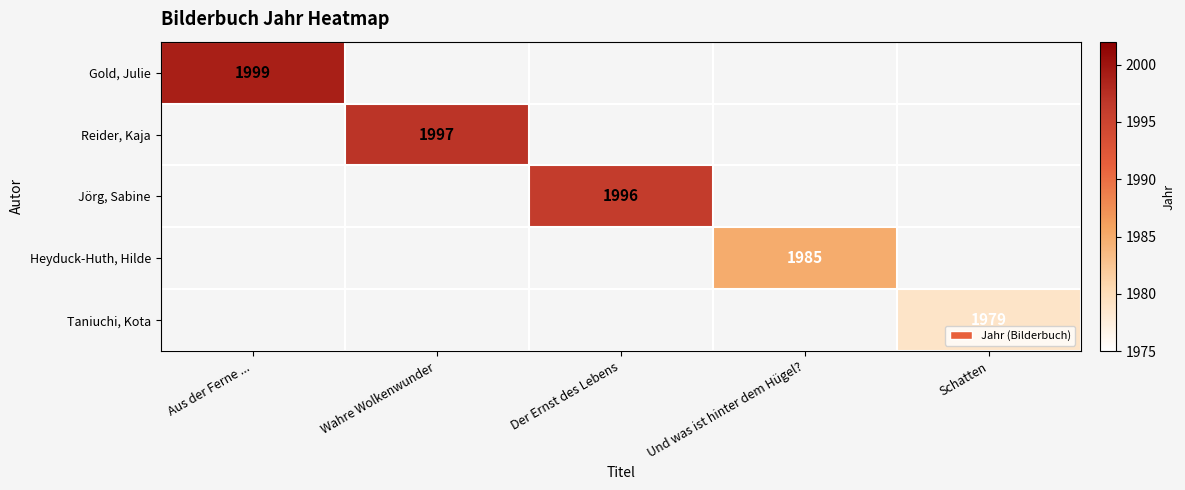

Which category has the lowest value across all series?

Schatten